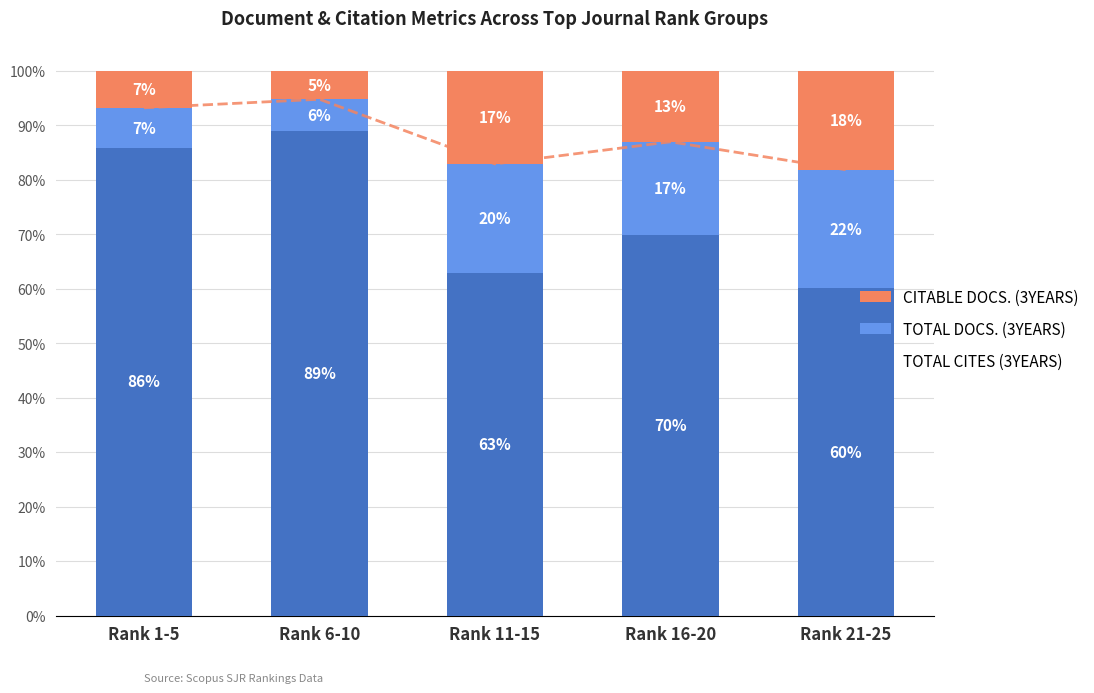

Reading left to right, what are all the values shown in this chart?

Total Cites (3years): 85.9	88.9	63.0	69.9	60.2
Total Docs. (3years): 7.3	5.9	20.0	17.1	21.7
Citable Docs. (3years): 6.8	5.2	17.1	13.0	18.1